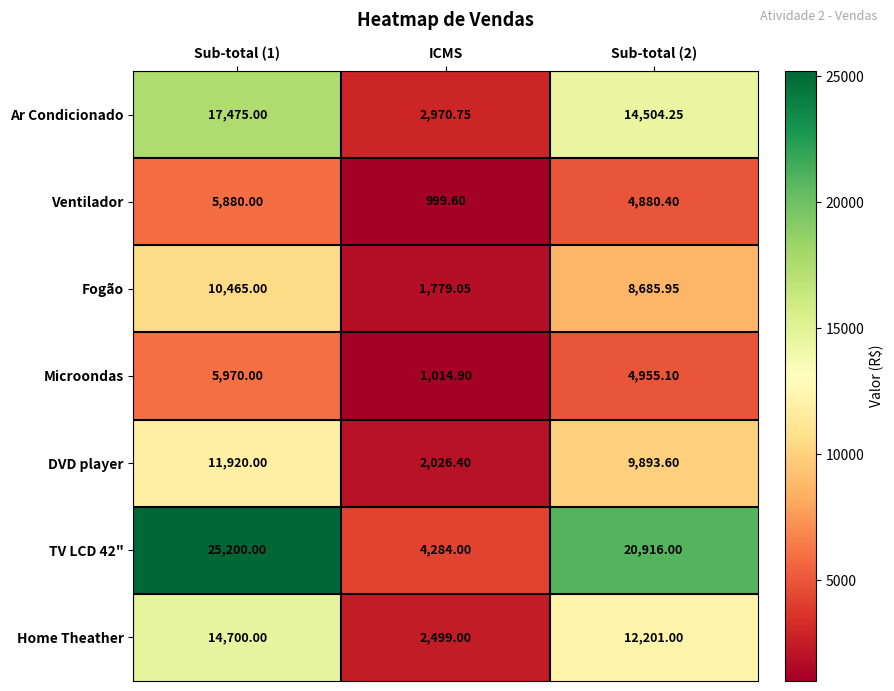

Is the value of Home Theather at ICMS greater than the value of TV LCD 42" at Sub-total (1)?

No